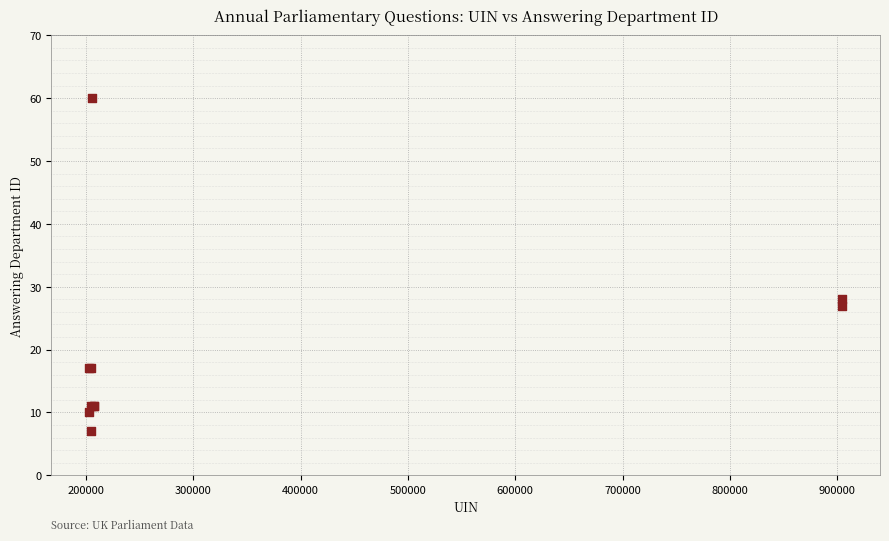

What Y value in the scatter plot is closest to 33?

28